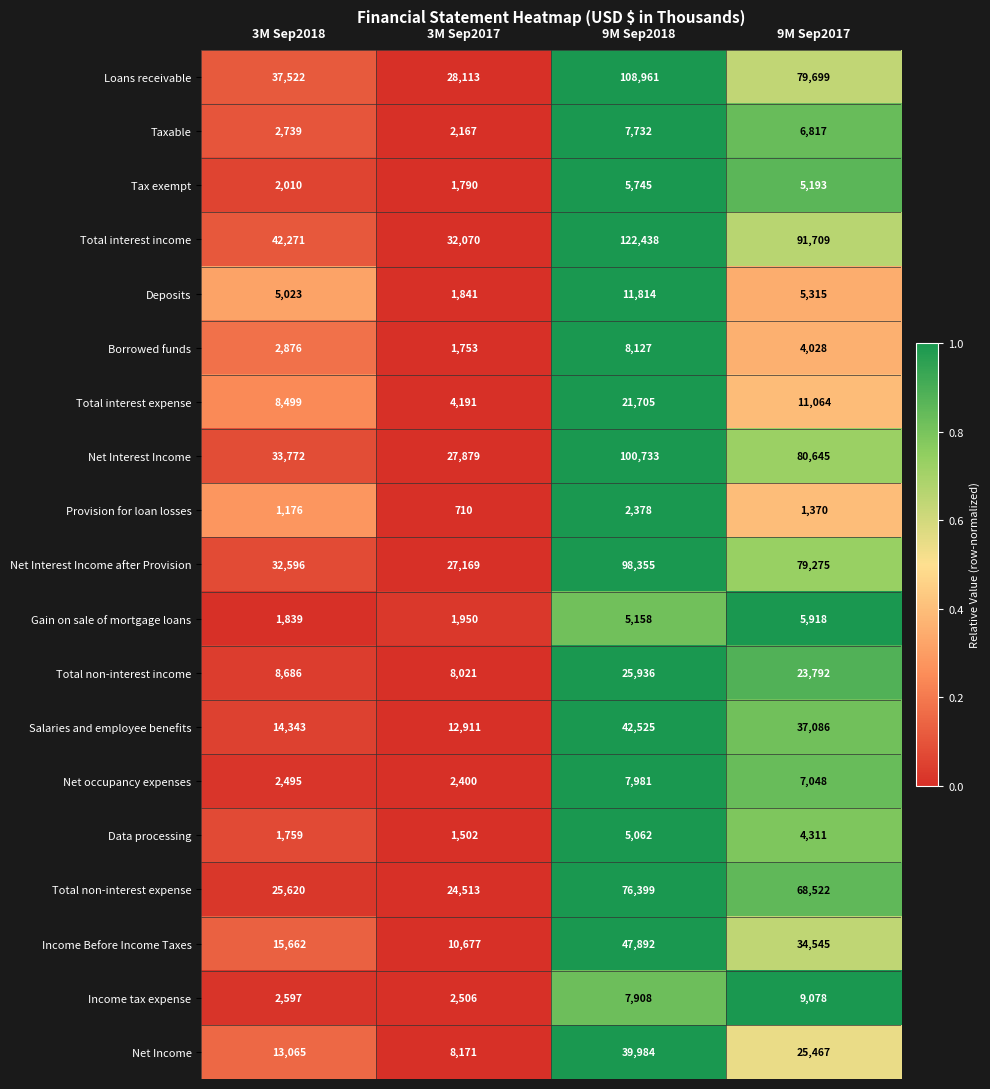

What is the average value of the Salaries and employee benefits series?

26716